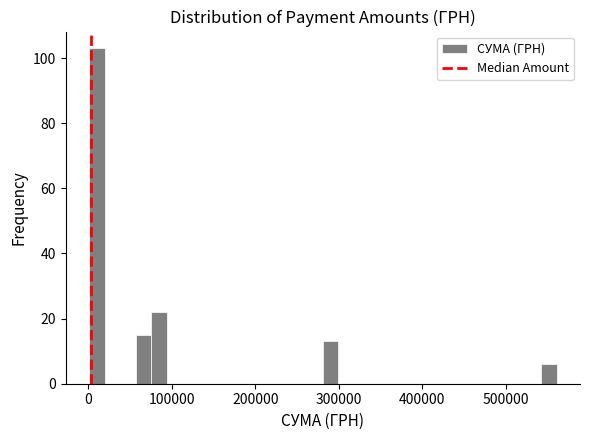

Around what value on the x-axis is the tallest bar? Give the approximate position of its centre, as read against the axis.

10000